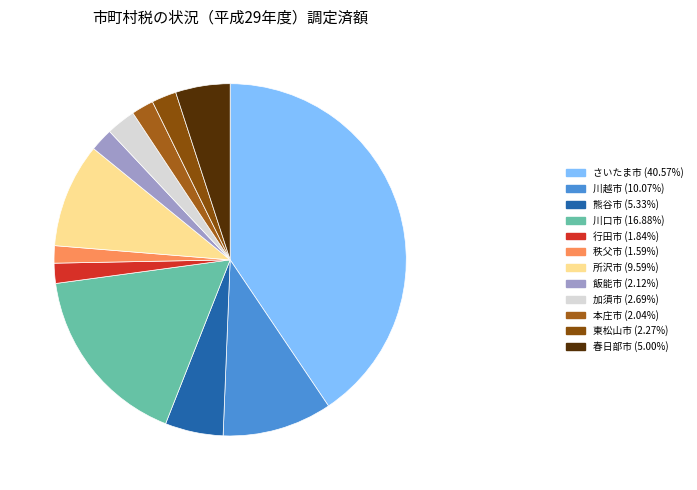

Which has a higher value, 川越市 or さいたま市?

さいたま市